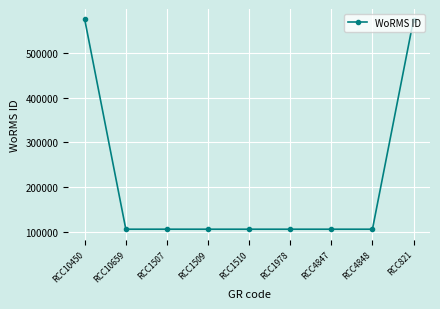

What is the minimum value shown in the chart?

106289